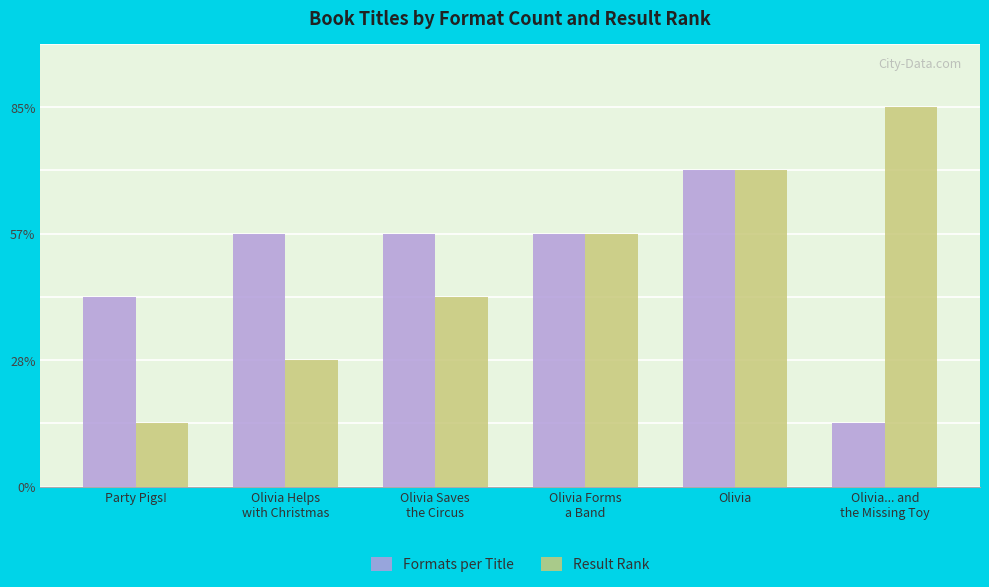

What is the label of the 2nd bar from the left?

Olivia Helps
with Christmas